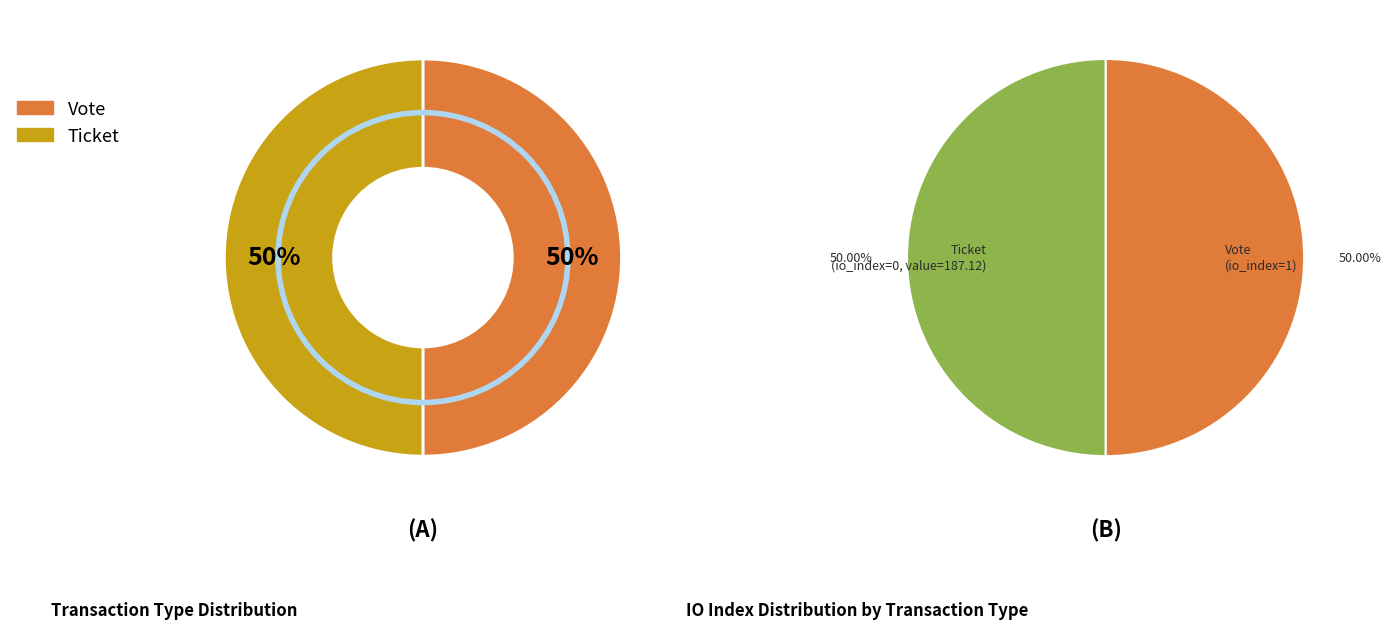

How many slices are in this pie chart?

2